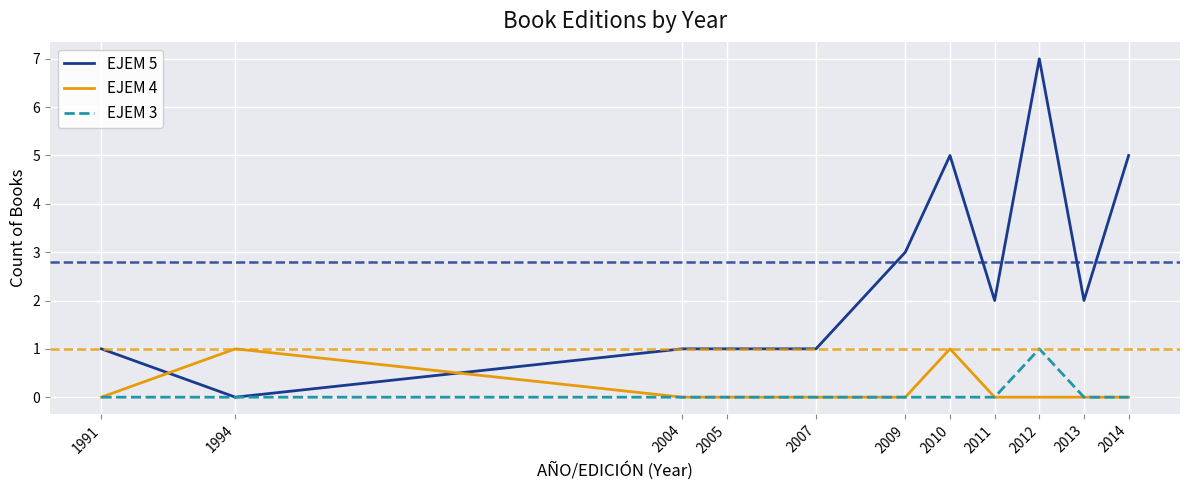

What are all the series names shown in the legend?

EJEM 5, EJEM 4, EJEM 3